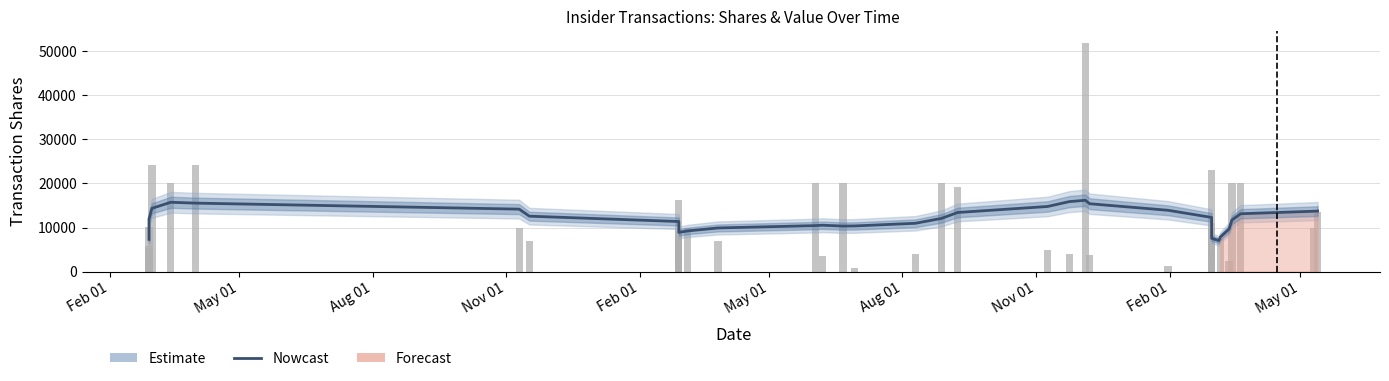

How many data points are above 10960?

19